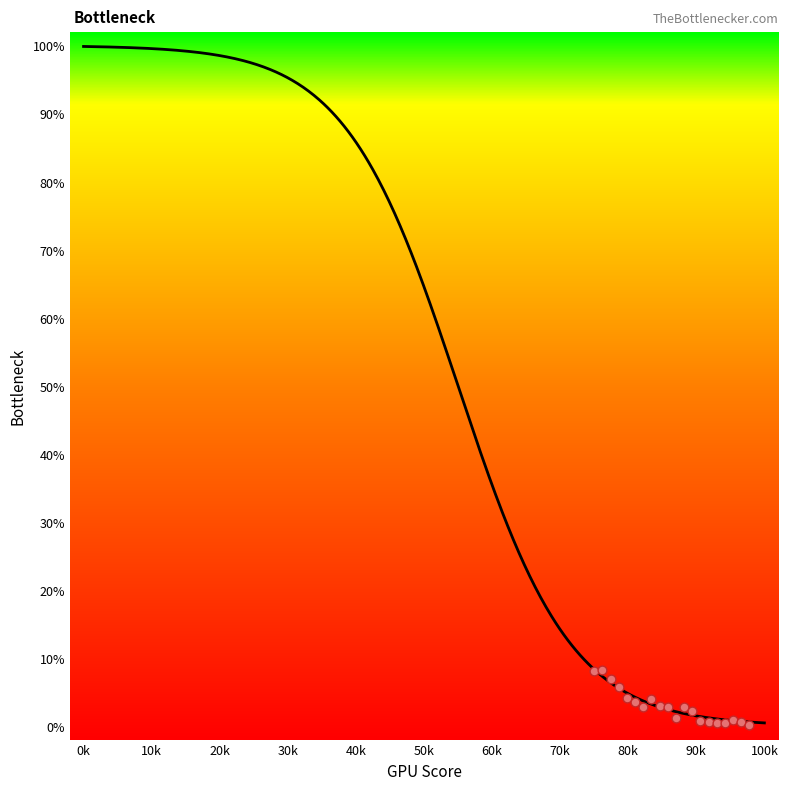

What is the range of X values (max minus min)?

22.8